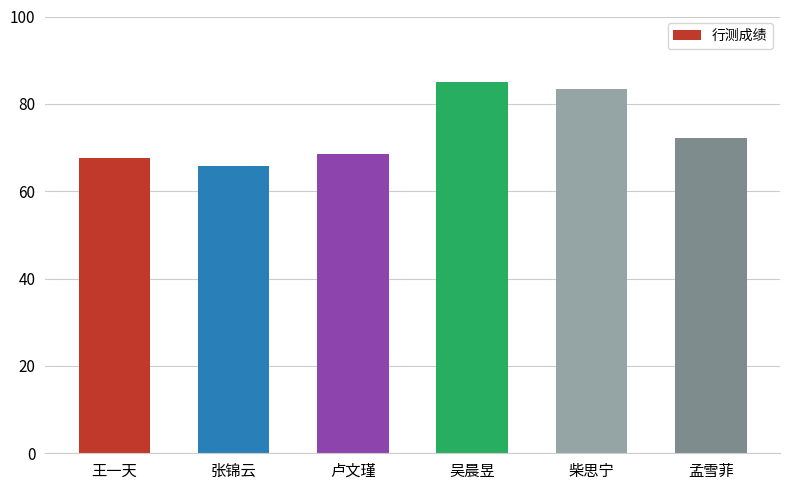

What is the average value?

73.7